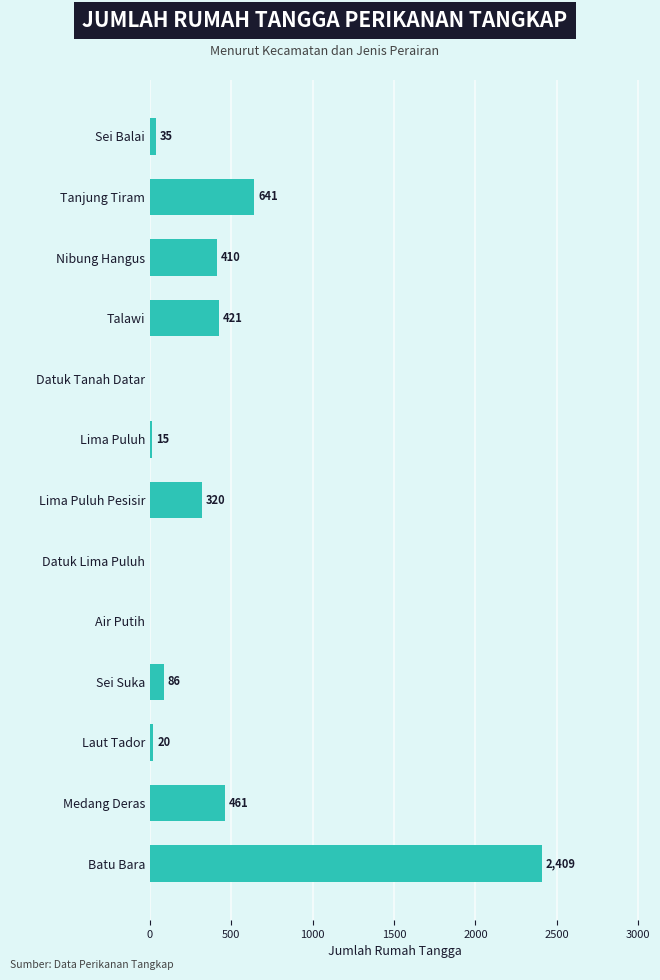

True or false: the data shows 86 at Sei Suka.

True